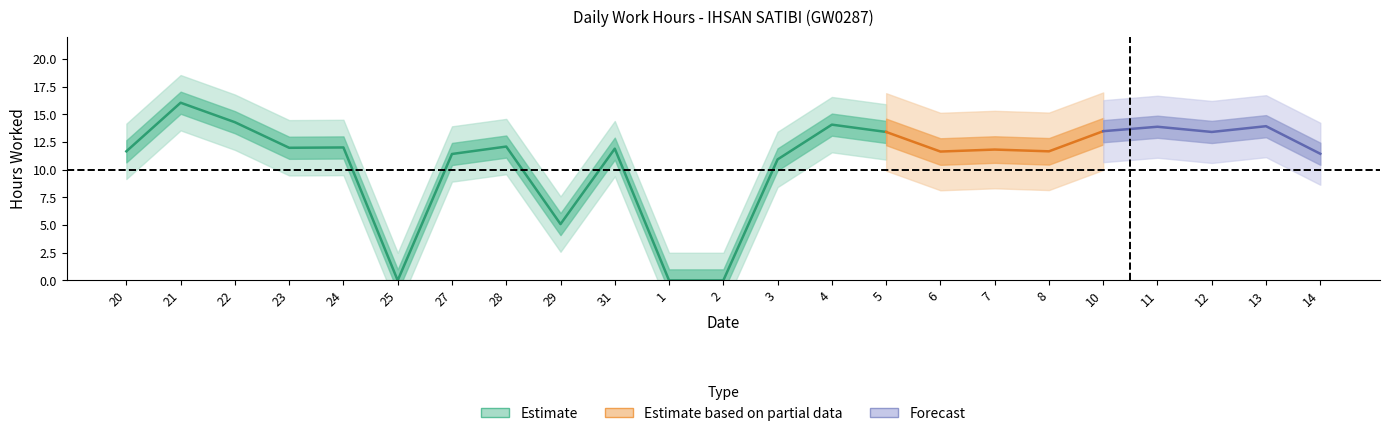

What is the maximum value shown in the chart?

16.1